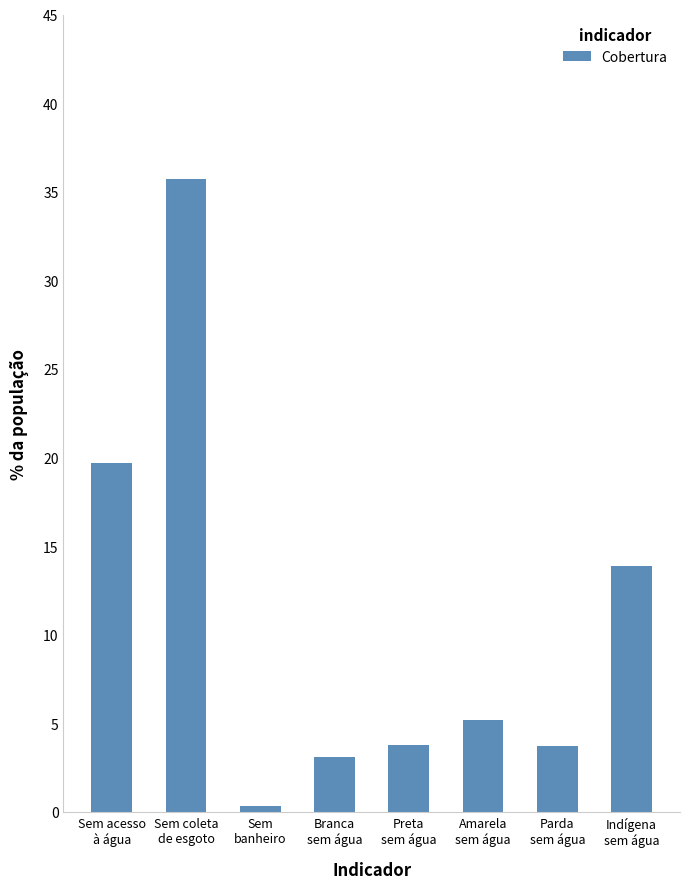

What is the difference between the maximum and minimum values?

35.4